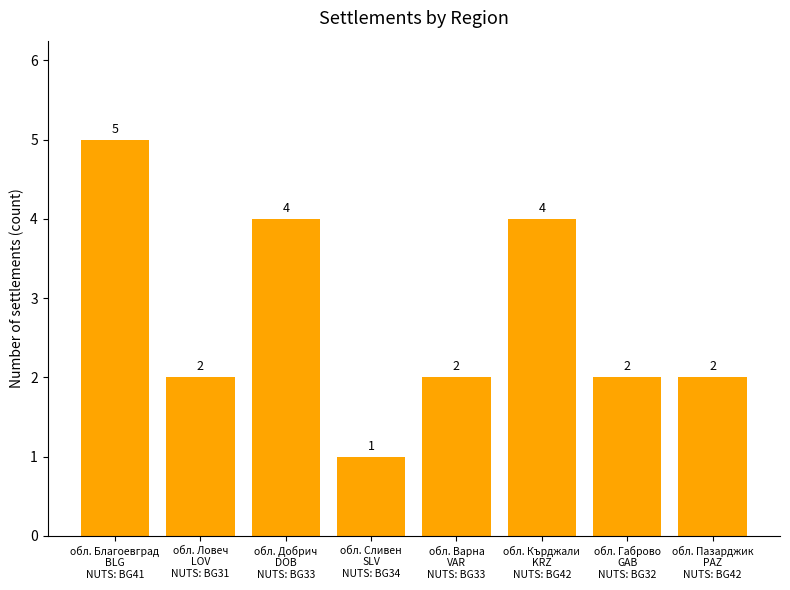

What is the value of the 2nd bar from the left?

2